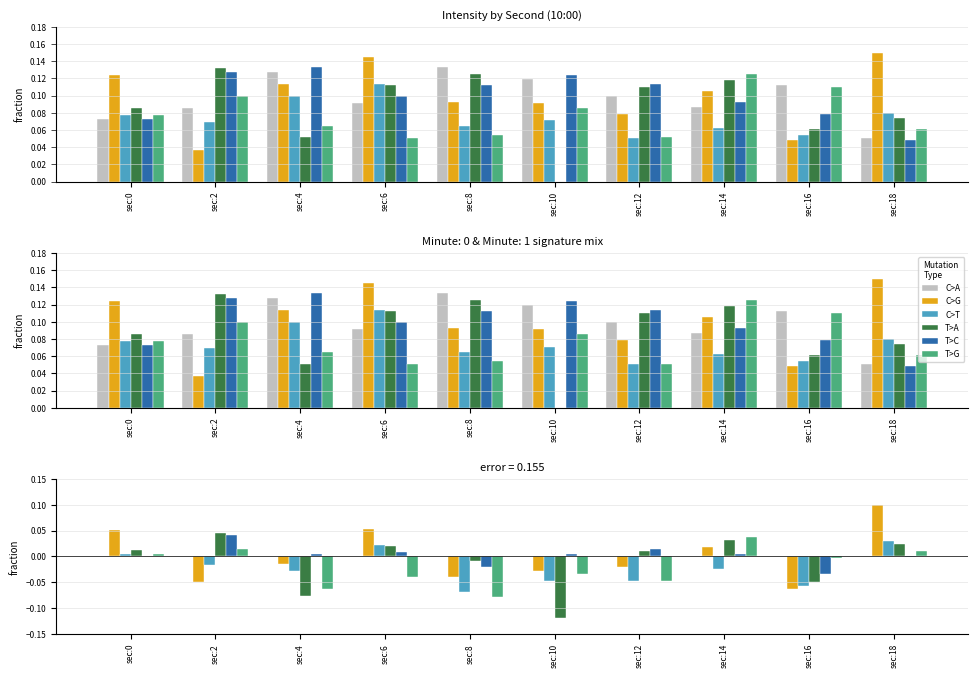

At which category is the sum across all series the highest?

sec:18